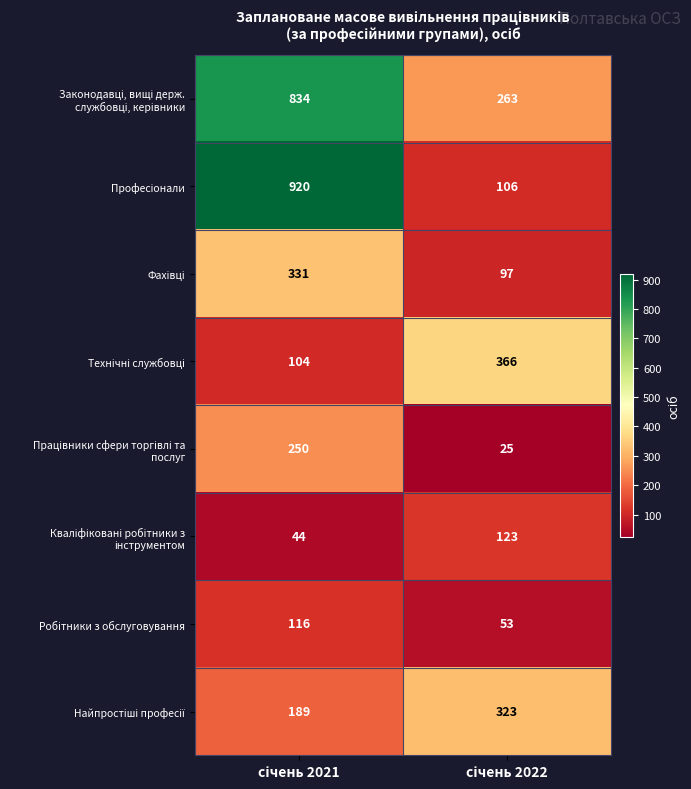

What is the minimum value shown in the chart?

25